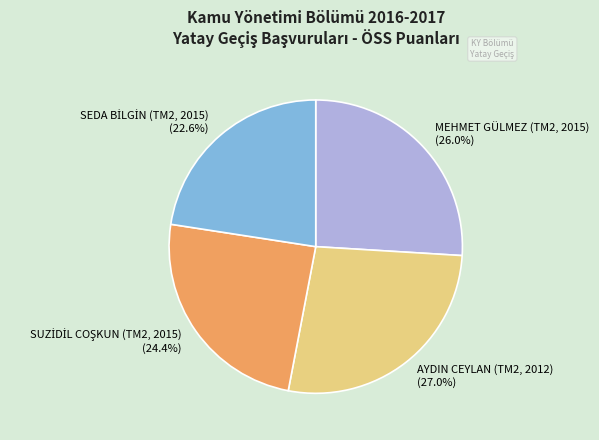

To the nearest percent, what percentage of the pie is AYDIN CEYLAN (TM2, 2012)?

27%